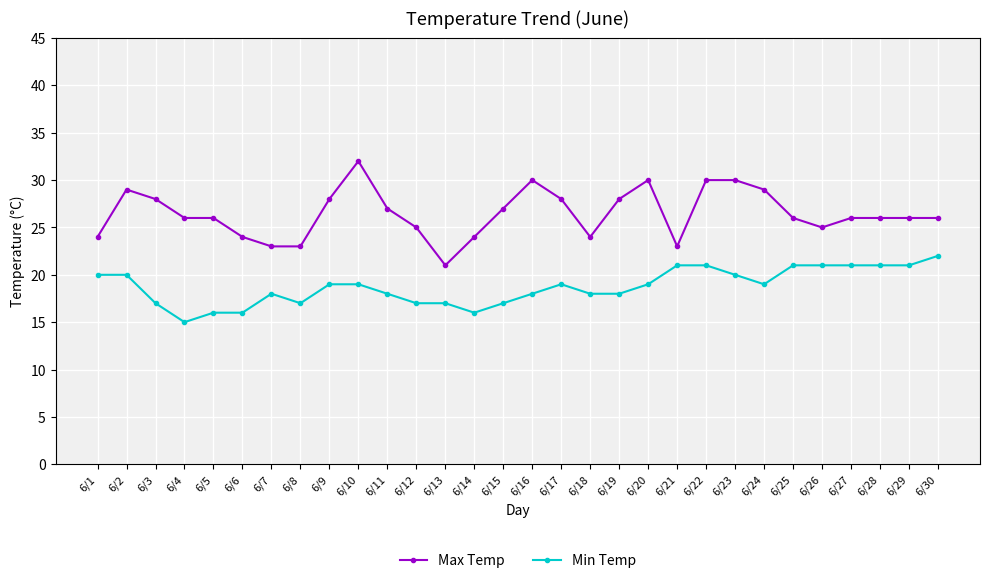

Does the chart display data point markers on the line(s)?

Yes